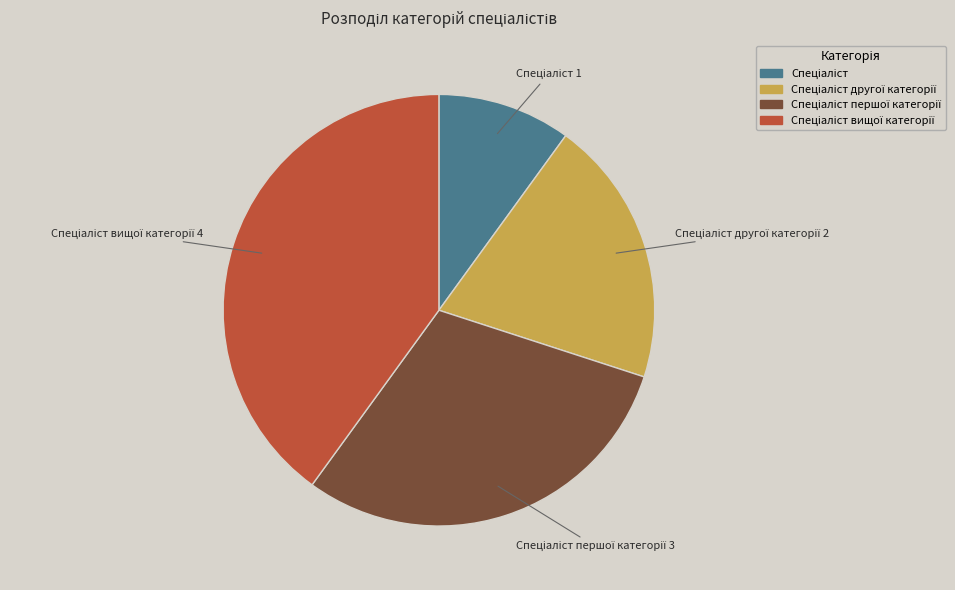

How many slices are in this pie chart?

4